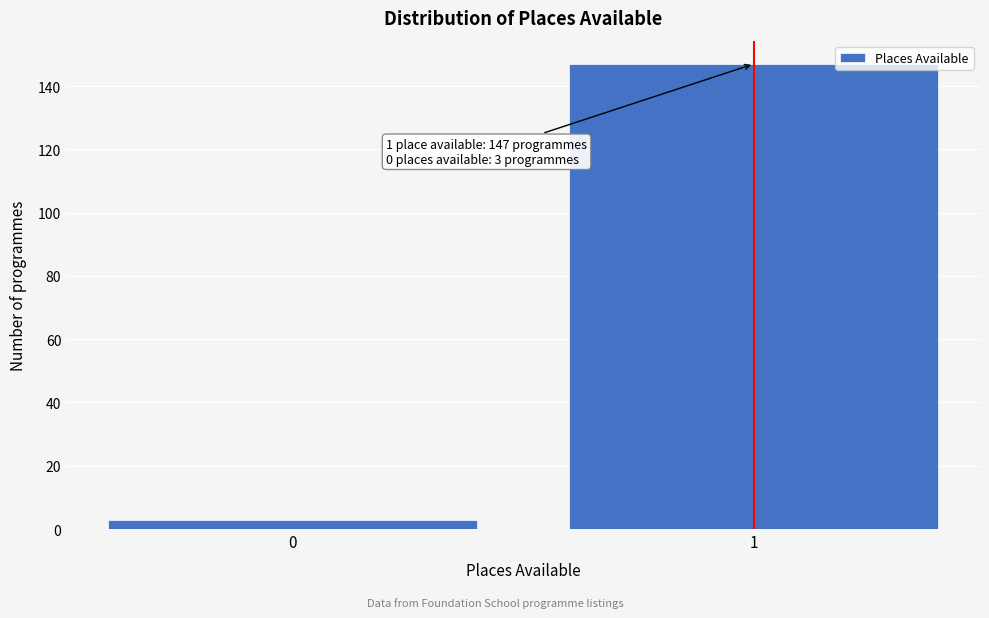

Reading left to right, extract all data points from this chart.

0=3	1=147